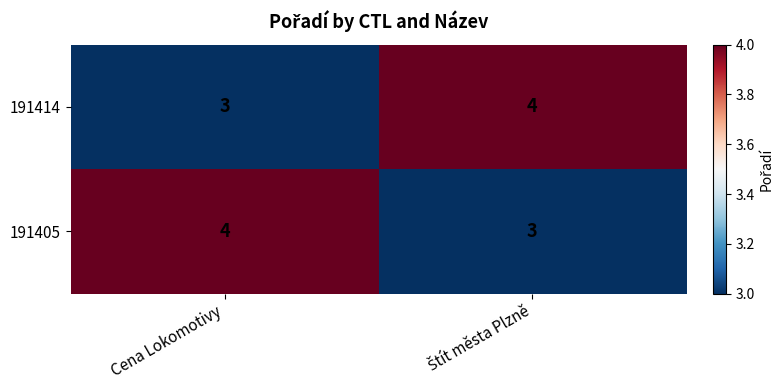

Reading left to right, what are all the values shown in this chart?

191414: 3	4
191405: 4	3